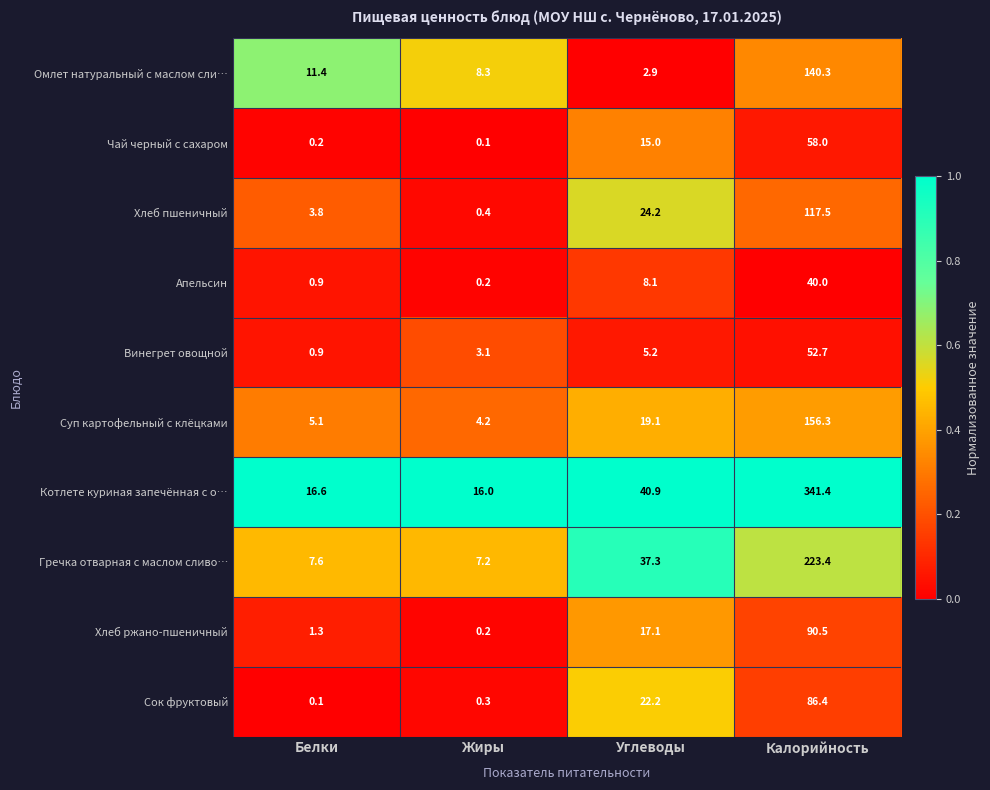

How many categories are shown in the chart?

4